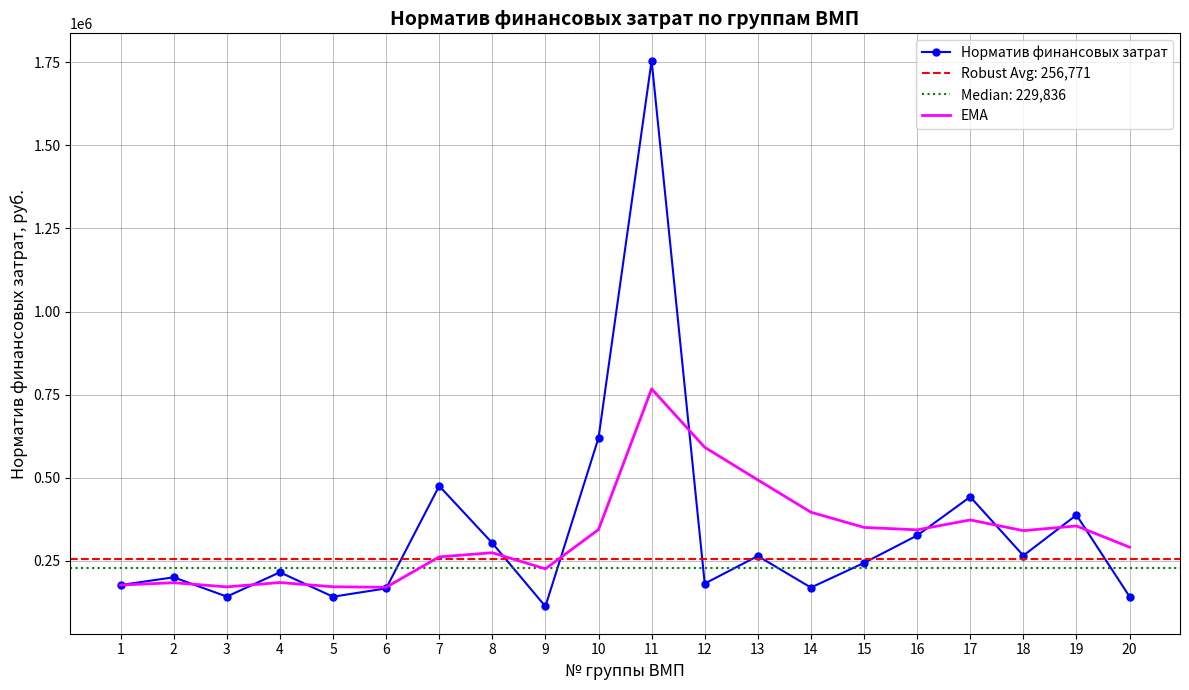

List the series in order of their peak value, highest first.

Норматив финансовых затрат, EMA